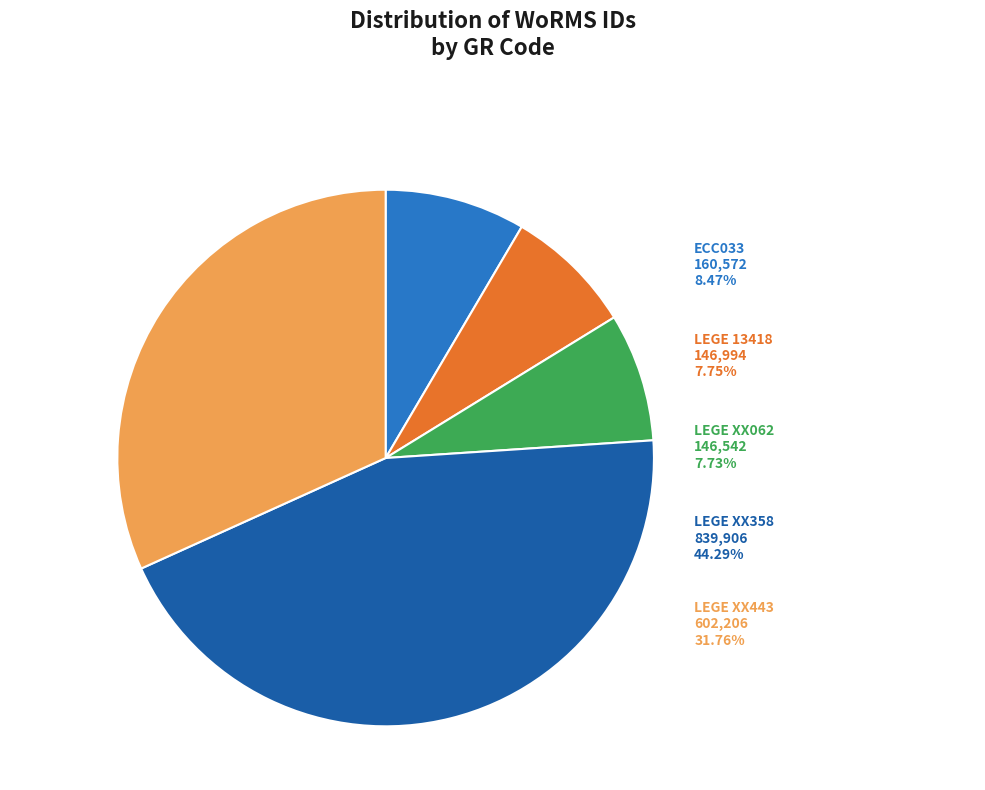

Rank the categories by value from lowest to highest.

LEGE XX062, LEGE 13418, ECC033, LEGE XX443, LEGE XX358